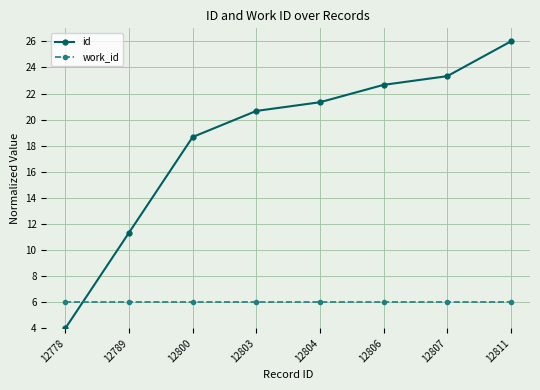

True or false: id has more than 2 points higher than both neighbors.

False